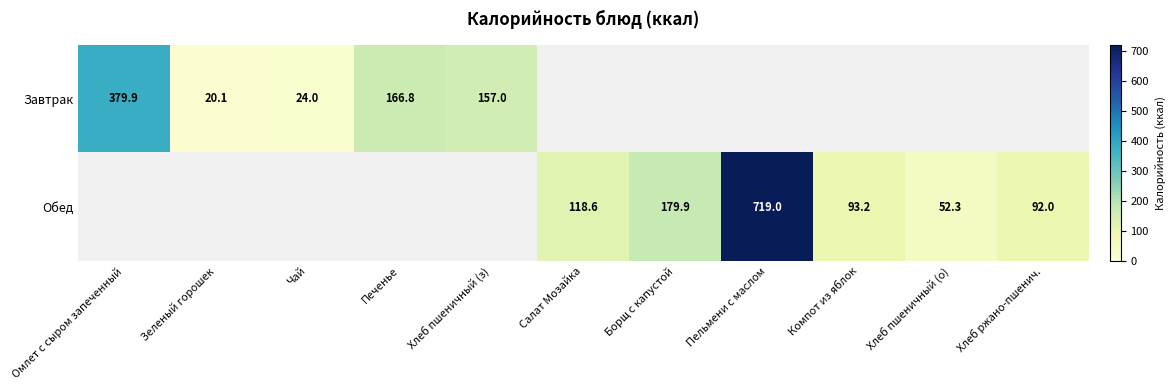

The Обед series shows 154.6 at Салат Мозайка. True or false?

False